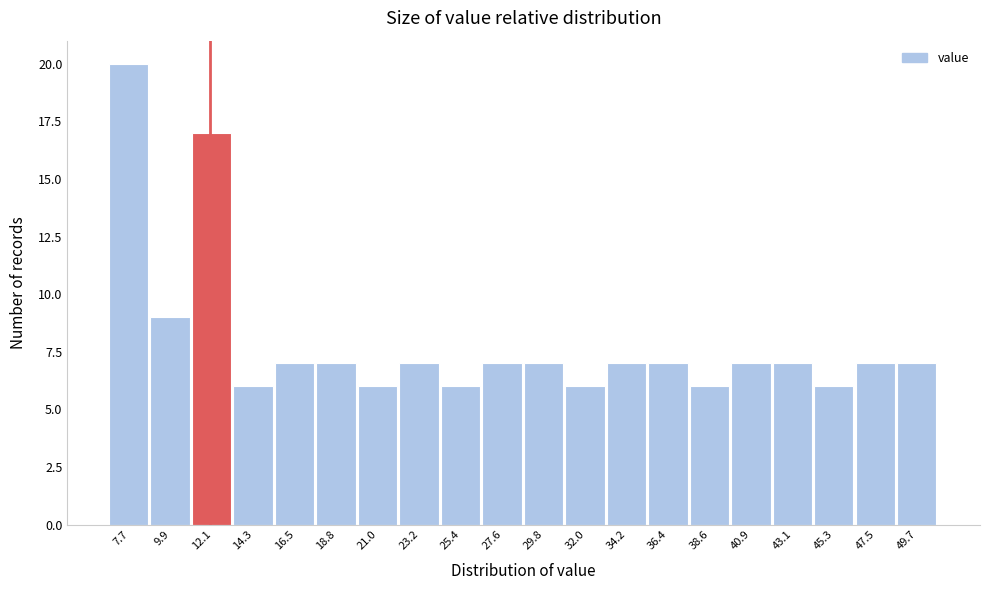

How tall is the bar that spans 31.0 to 33.0 on the x-axis? Neither the bar edges nor the heights are printed on the chart, so give them approximately, as read against the axes.

6